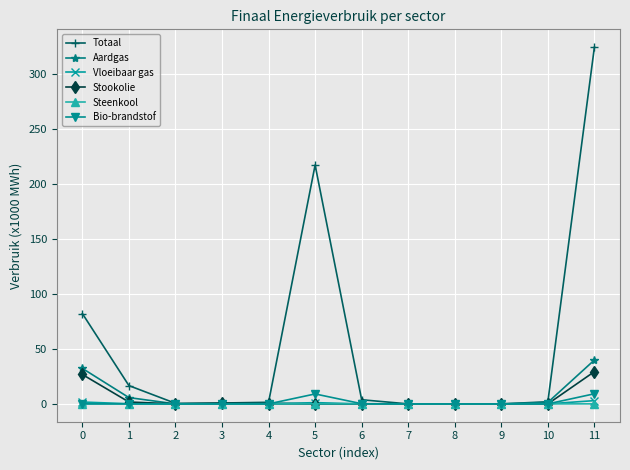

At which label does Totaal reach its peak?

11